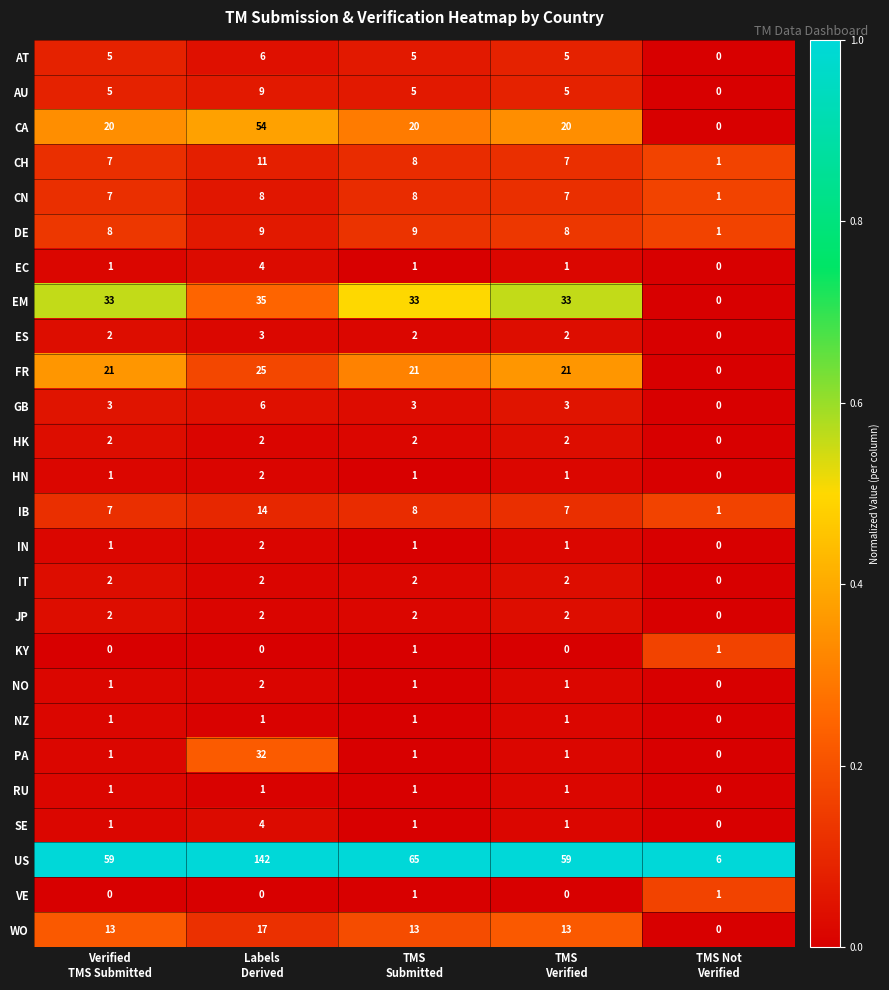

Which series has the largest total across all categories?

US